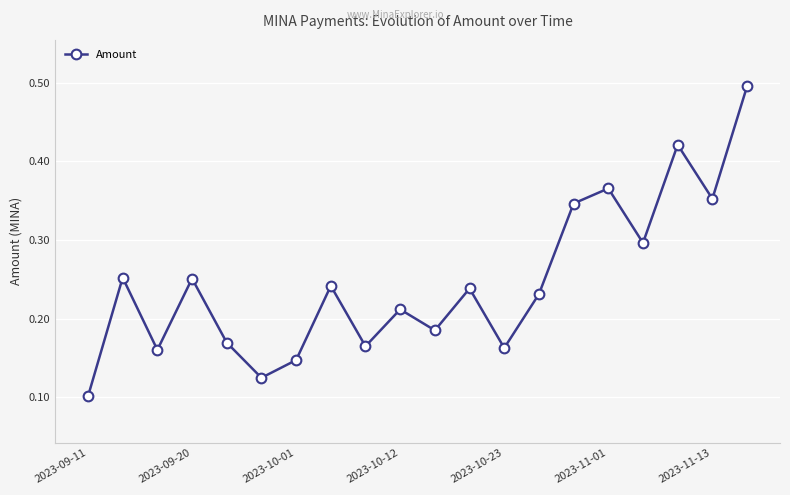

What is the sum of all values?

4.9